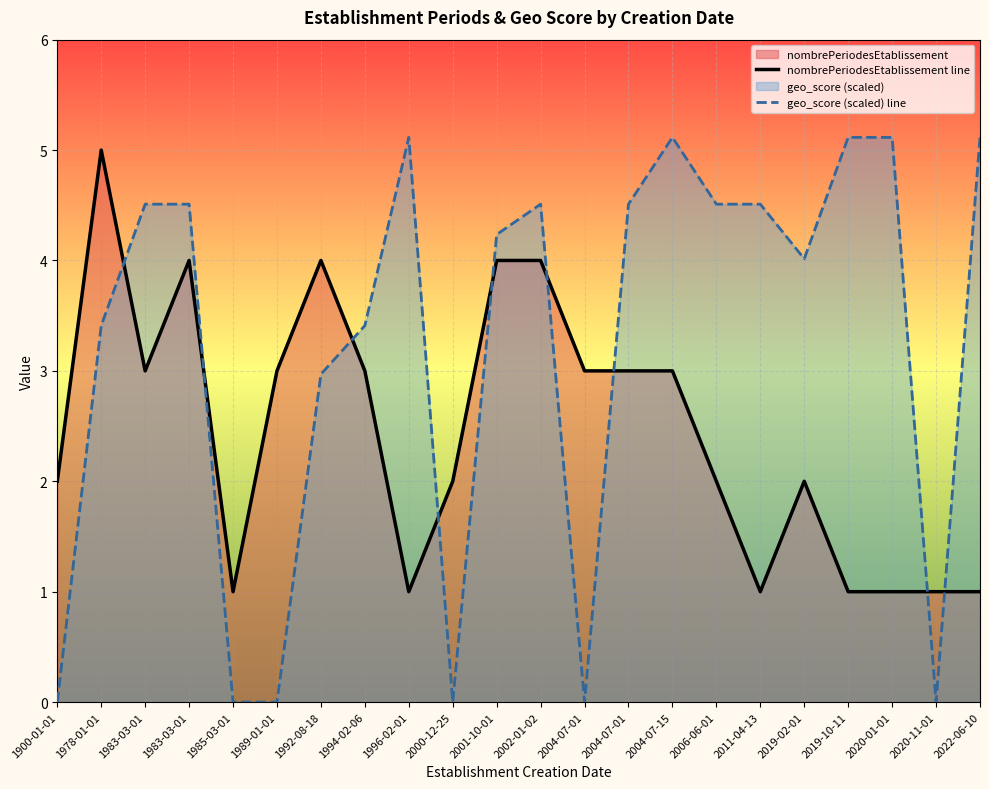

What is the spread (max minus min) of values at 2020-11-01?

1.0